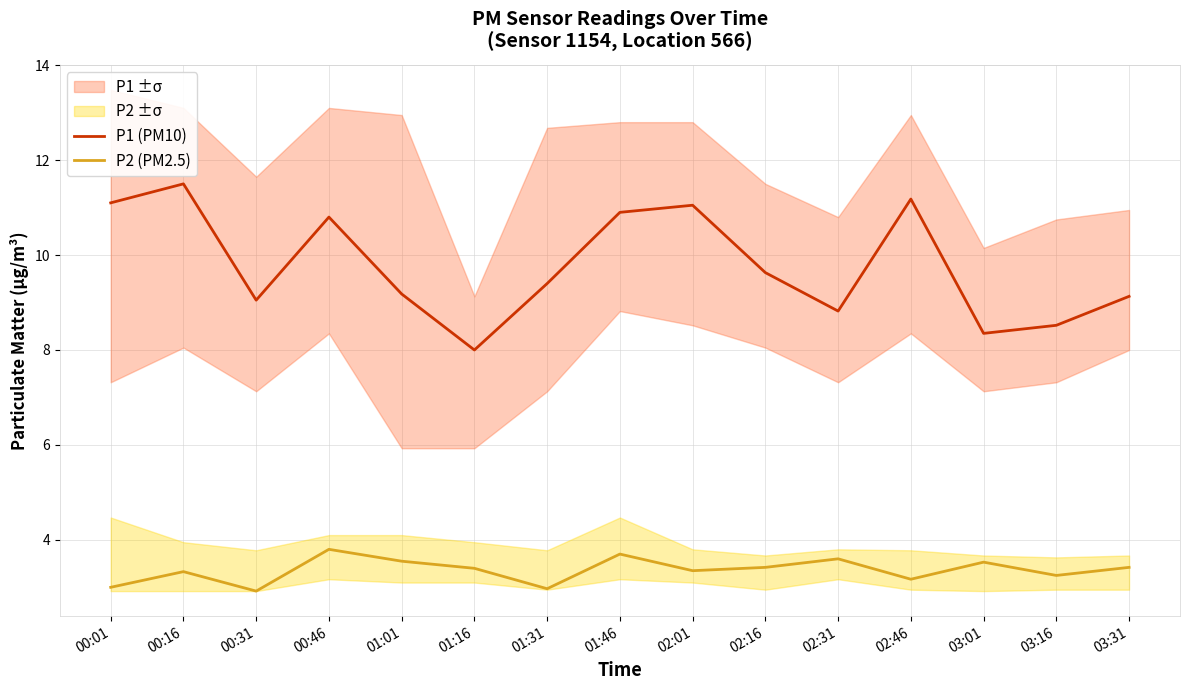

Reading right to left, list all the values displayed in this chart.

P1 (PM10): 03:31=9.1	03:16=8.5	03:01=8.3	02:46=11.2	02:31=8.8	02:16=9.6	02:01=11.1	01:46=10.9	01:31=9.4	01:16=8.0	01:01=9.2	00:46=10.8	00:31=9.1	00:16=11.5	00:01=11.1
P2 (PM2.5): 03:31=3.4	03:16=3.2	03:01=3.5	02:46=3.2	02:31=3.6	02:16=3.4	02:01=3.4	01:46=3.7	01:31=3.0	01:16=3.4	01:01=3.5	00:46=3.8	00:31=2.9	00:16=3.3	00:01=3.0